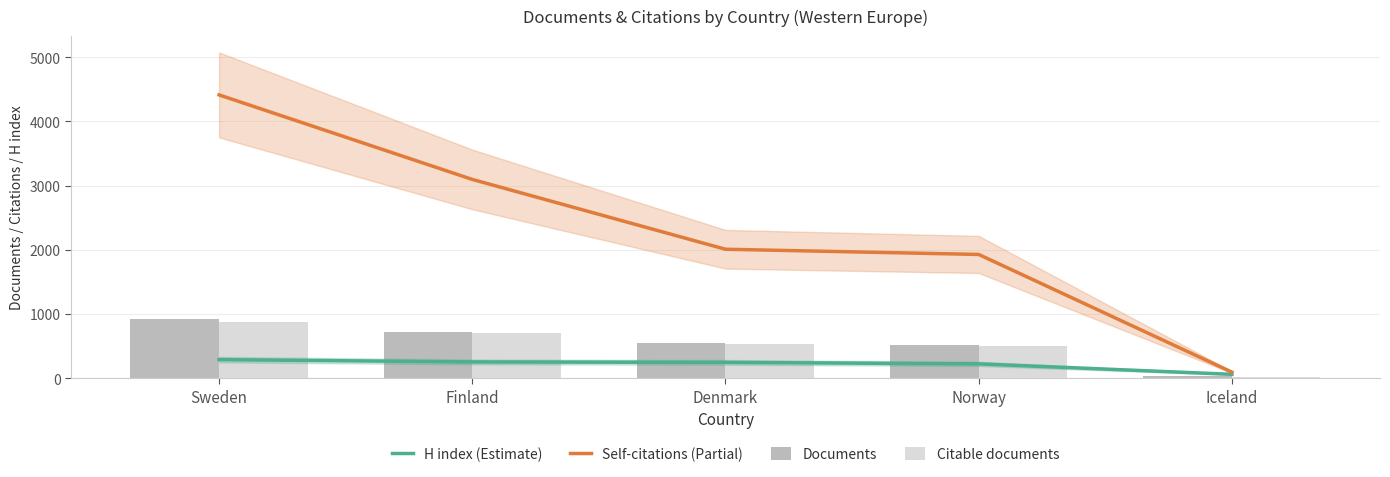

At which label does Documents reach its peak?

Sweden